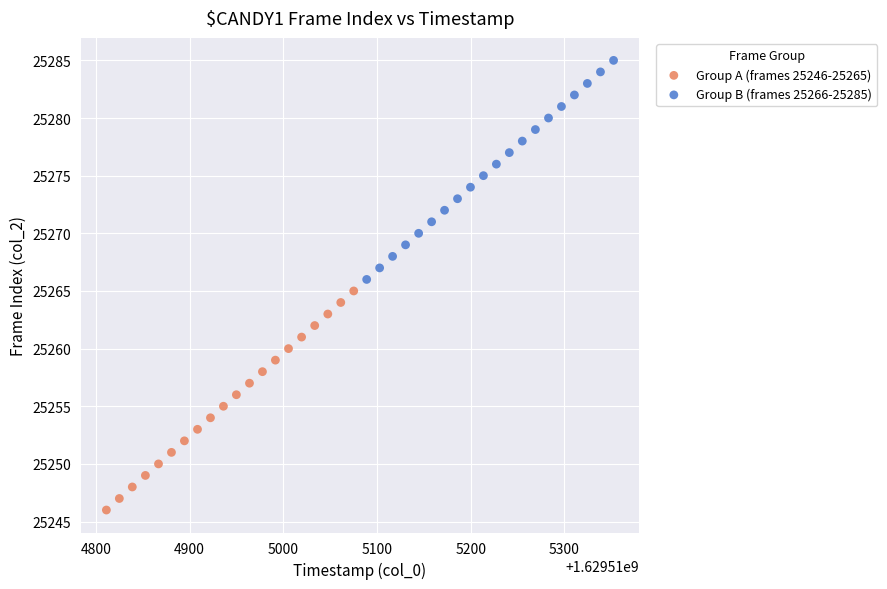

Which series contains the highest Y value?

Group B (frames 25266-25285)